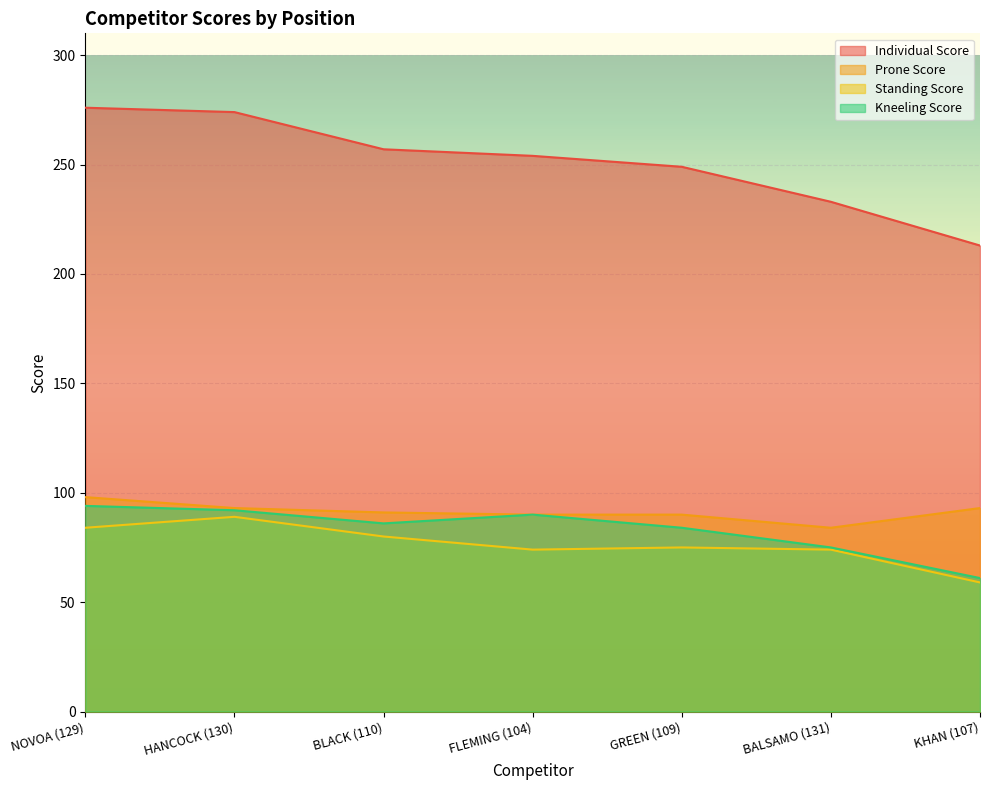

What is the difference between the maximum and second lowest values in the Standing Score series?

15